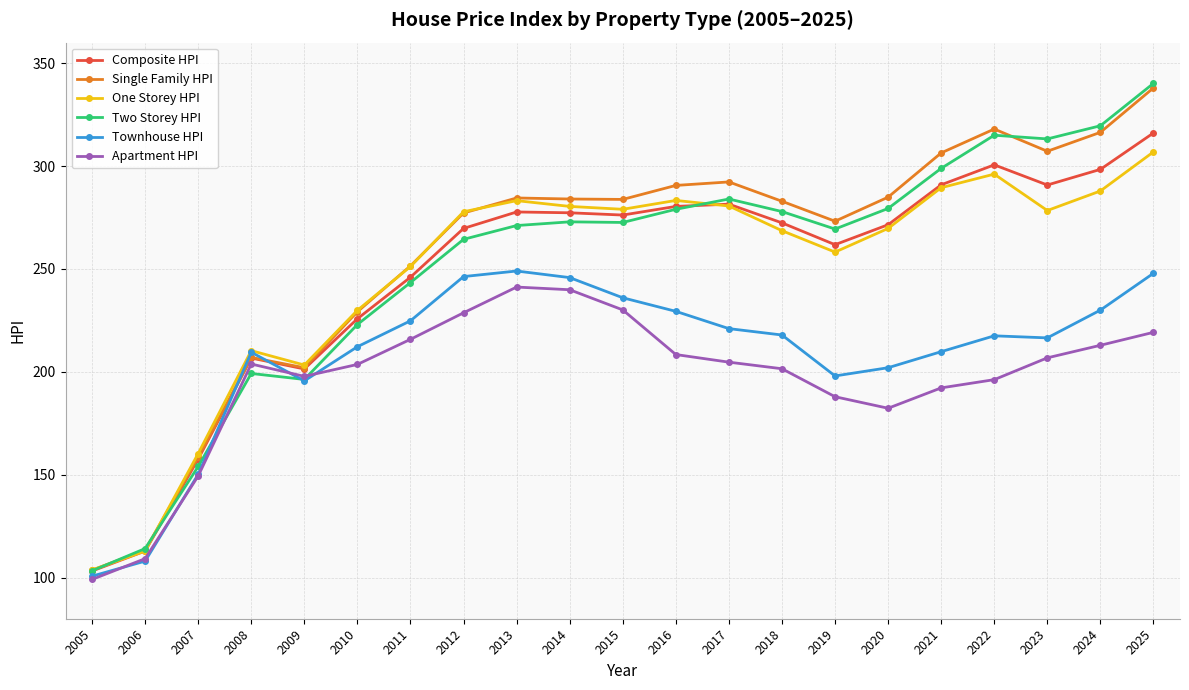

What is the value of the Single Family HPI point at the 9th from the left?

284.5